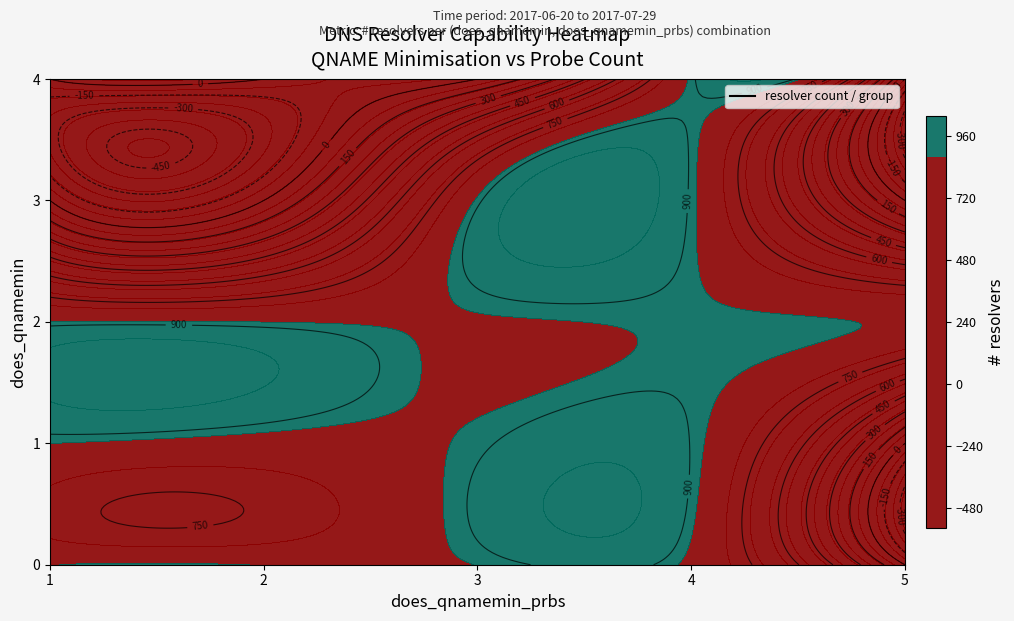

How many values in the 1 series are below 850?

3